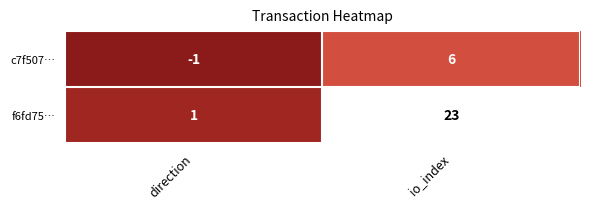

What is the sum of the c7f507… values at direction and io_index?

5